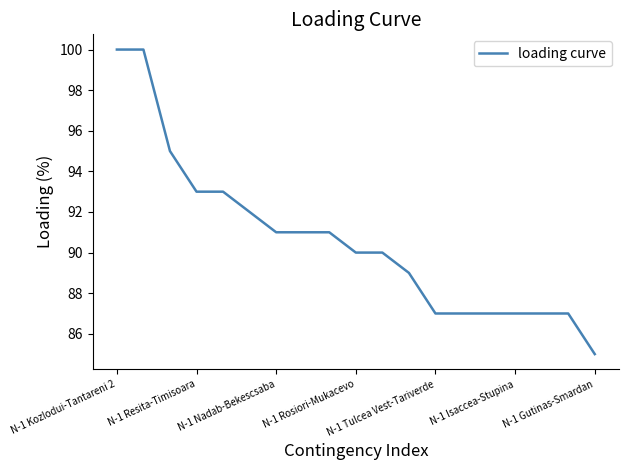

What is the minimum value shown in the chart?

85